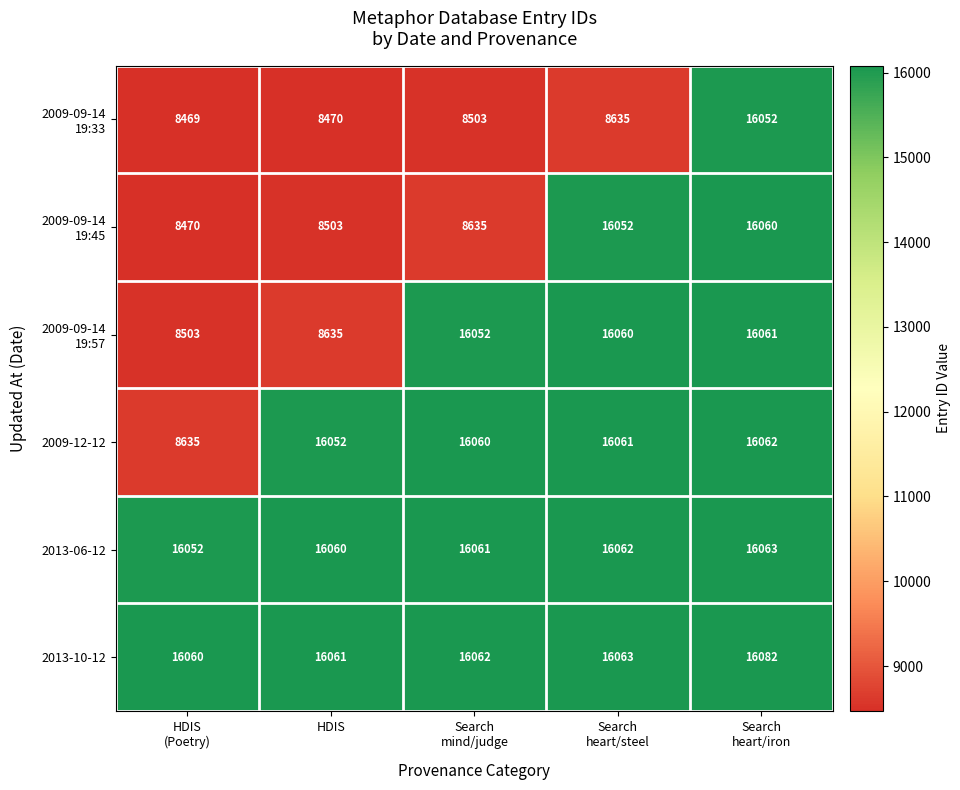

At how many categories does at least one series exceed 12127?

5